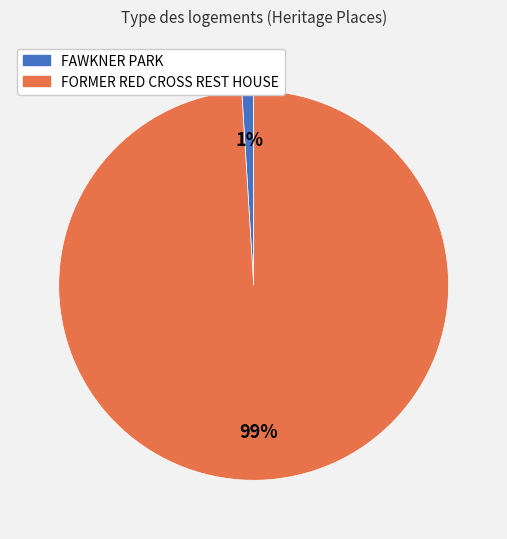

Combined, do FAWKNER PARK and FORMER RED CROSS REST HOUSE account for over 50%?

Yes